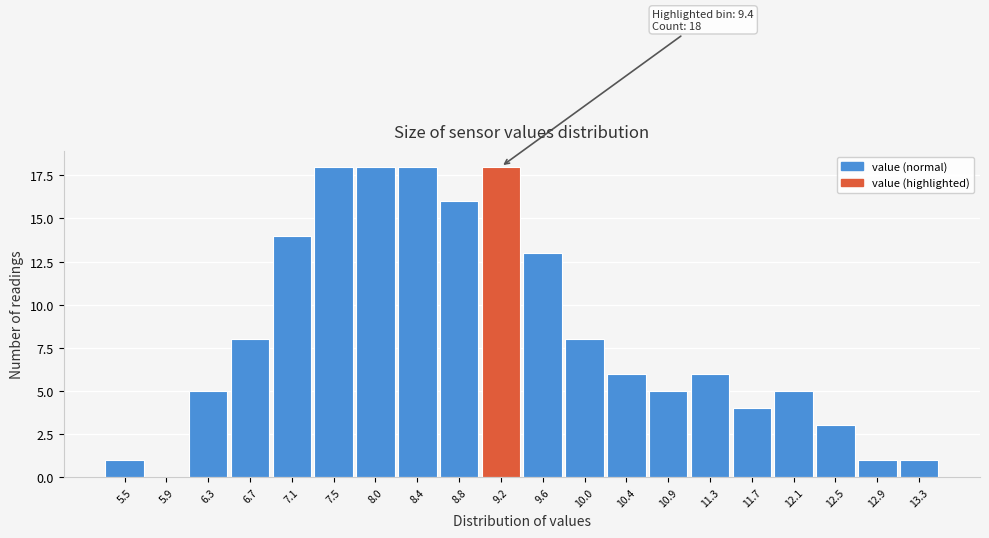

Reading left to right, list all the values displayed in this chart.

5.5=1	5.9=0	6.3=5	6.7=8	7.1=14	7.5=18	8.0=18	8.4=18	8.8=16	9.2=18	9.6=13	10.0=8	10.4=6	10.9=5	11.3=6	11.7=4	12.1=5	12.5=3	12.9=1	13.3=1